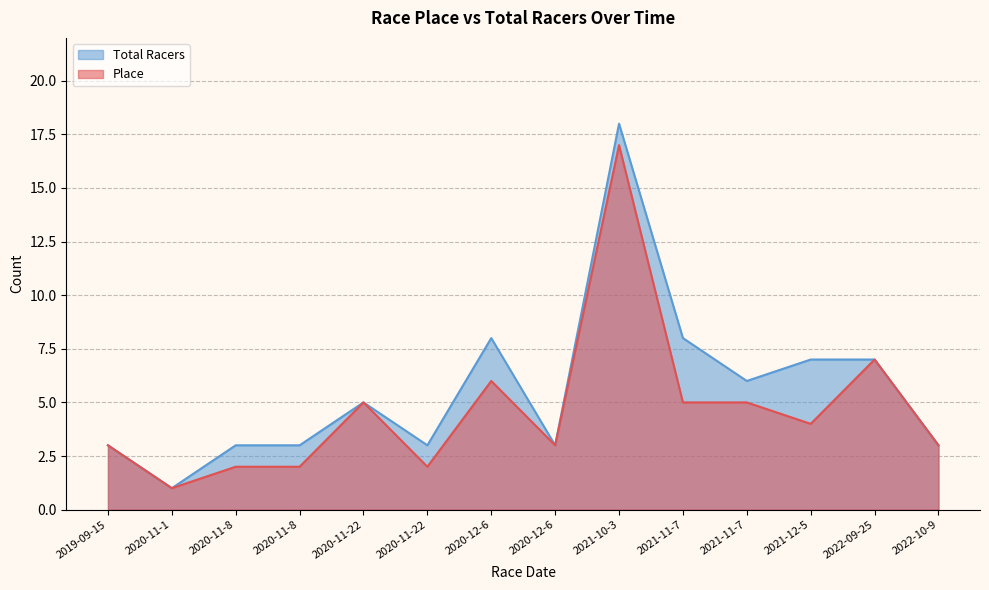

Reading right to left, what are all the values shown in this chart?

Place: 3	7	4	5	5	17	3	6	2	5	2	2	1	3
Total Racers: 3	7	7	6	8	18	3	8	3	5	3	3	1	3